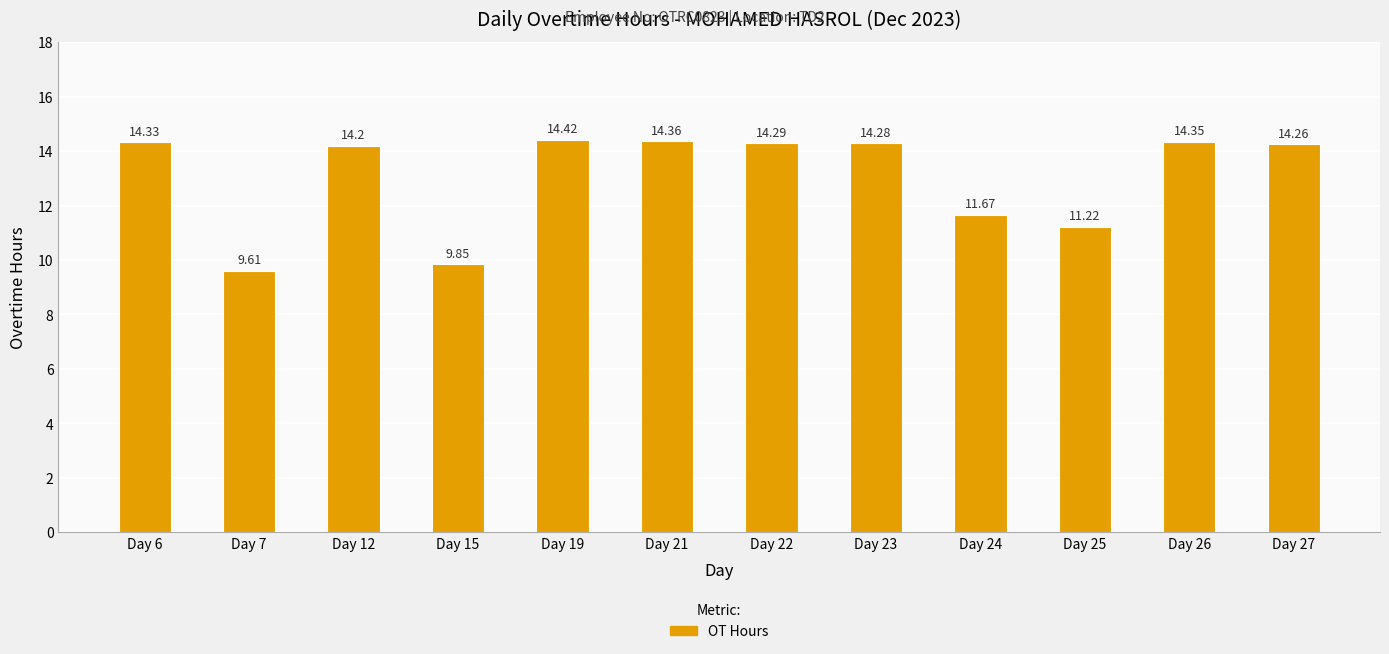

Which has a higher value, Day 26 or Day 23?

Day 26